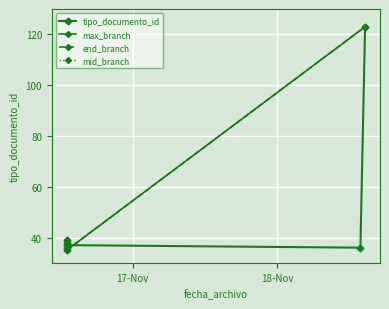

What is the ratio of the value at 2016-11-16 13:02:08 to the value at 2016-11-18 13:53:28?

1.0